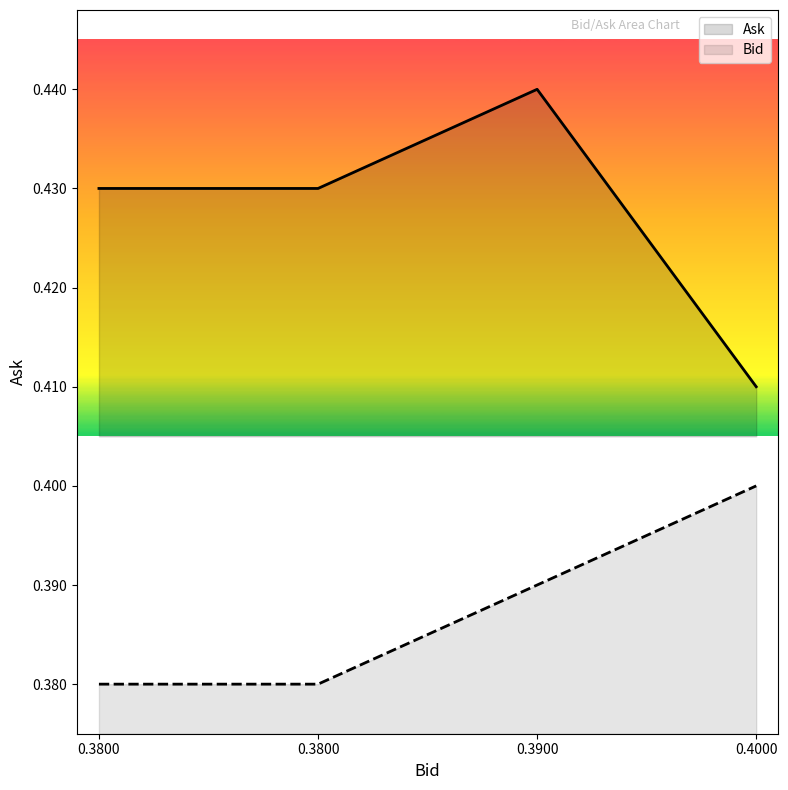

True or false: Ask and Bid cross at least once.

False